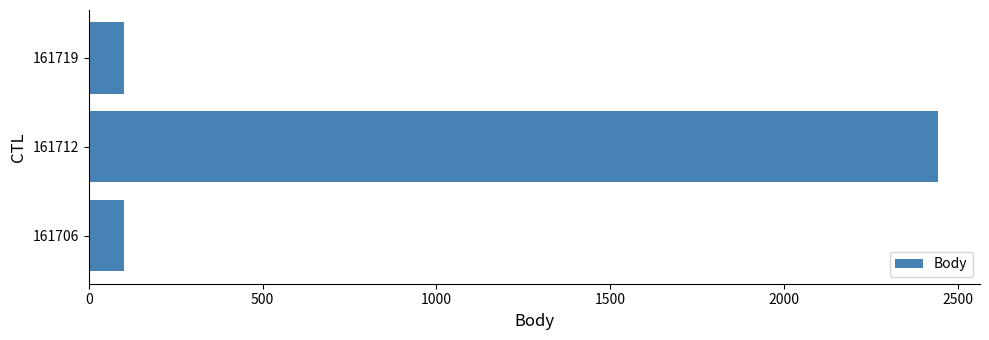

Reading top to bottom, list all the values displayed in this chart.

101	2441	101